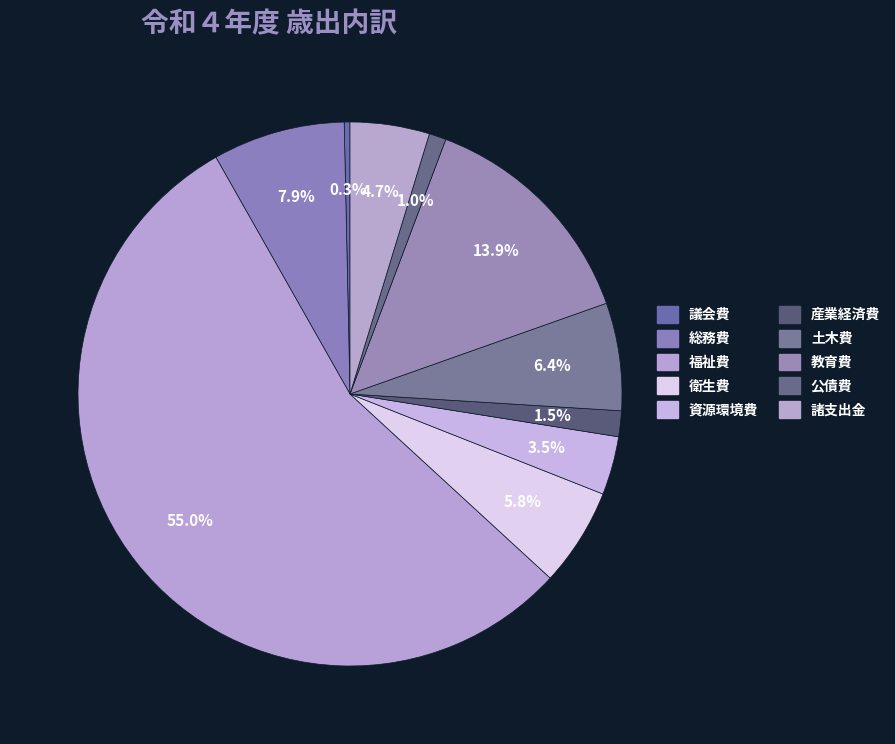

To the nearest percent, what portion does 産業経済費 represent?

2%